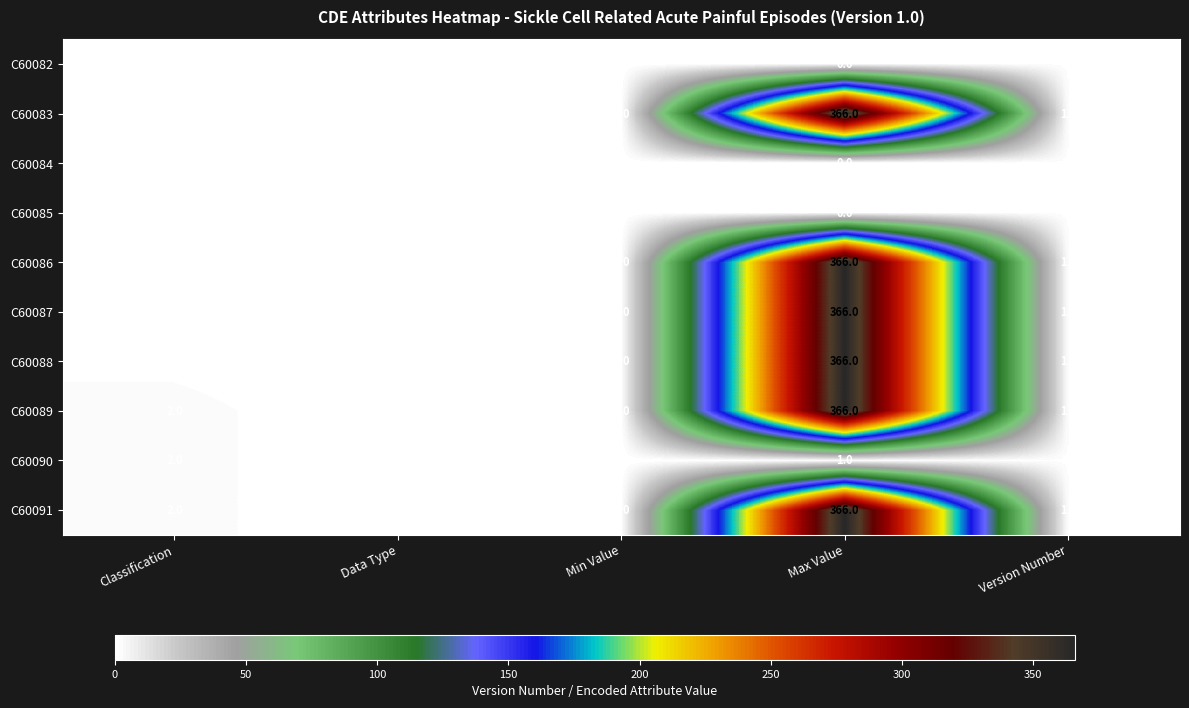

Where does the C60089 series first go above 1?

Classification